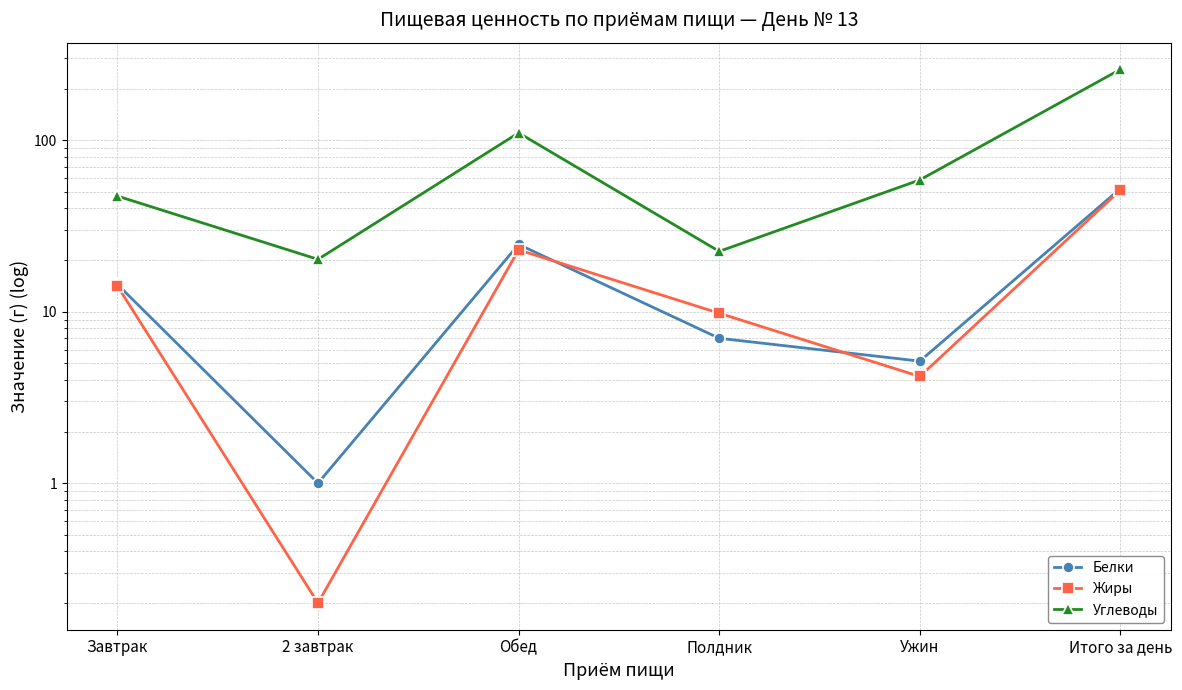

What is the average value of the Углеводы series?

86.3